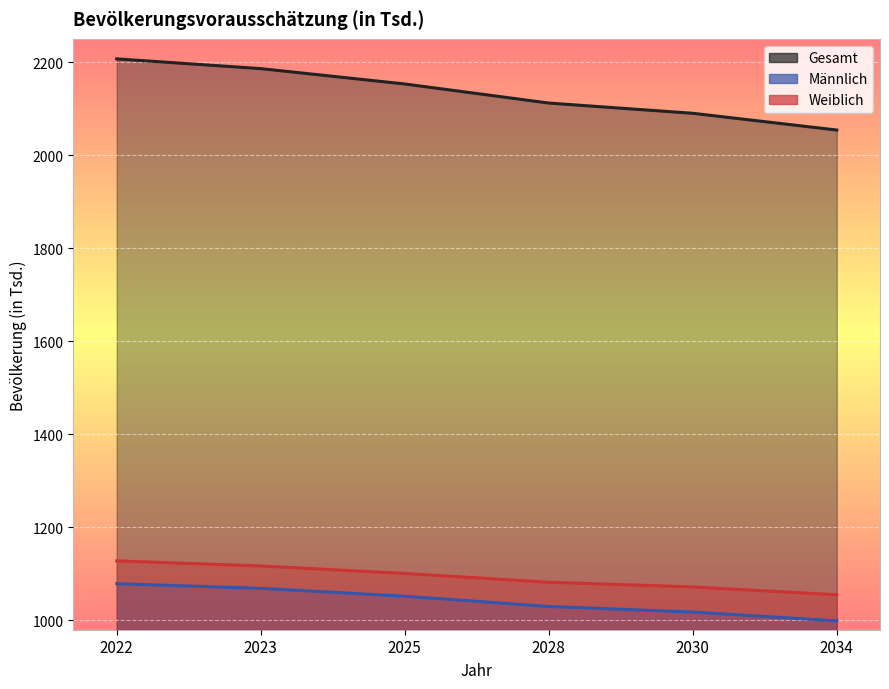

True or false: Gesamt has more than 1 interior local peaks.

False